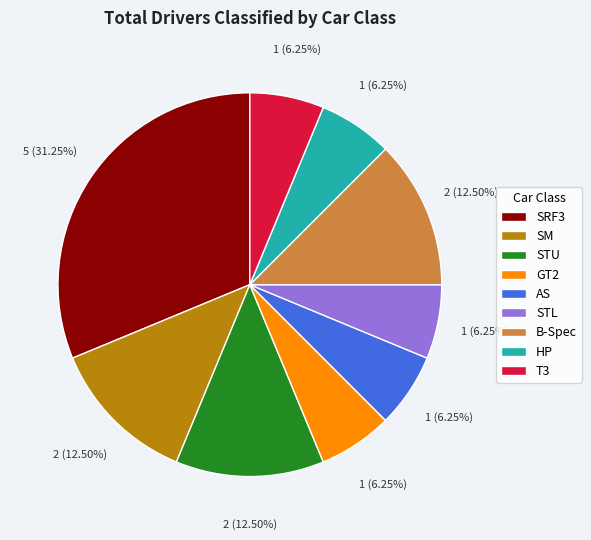

How many slices are in this pie chart?

9